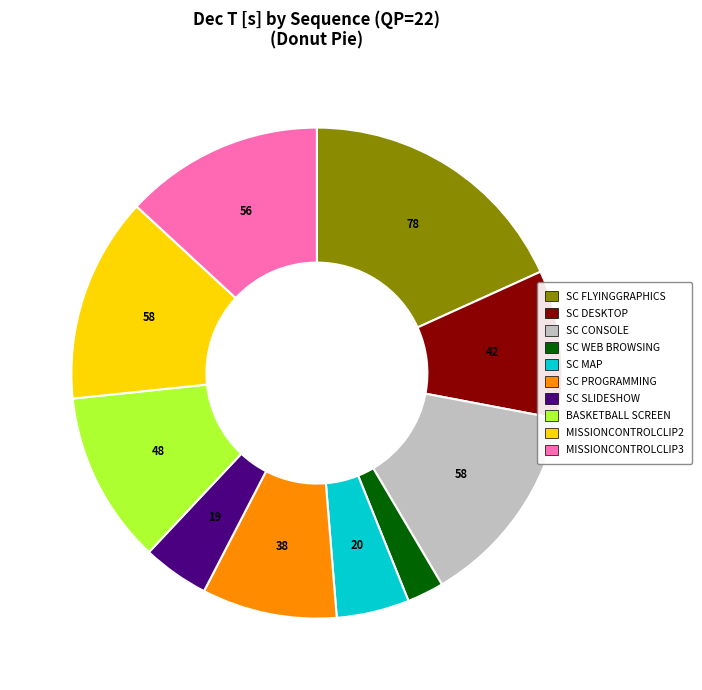

Is there any slice that represents more than half of the pie?

No